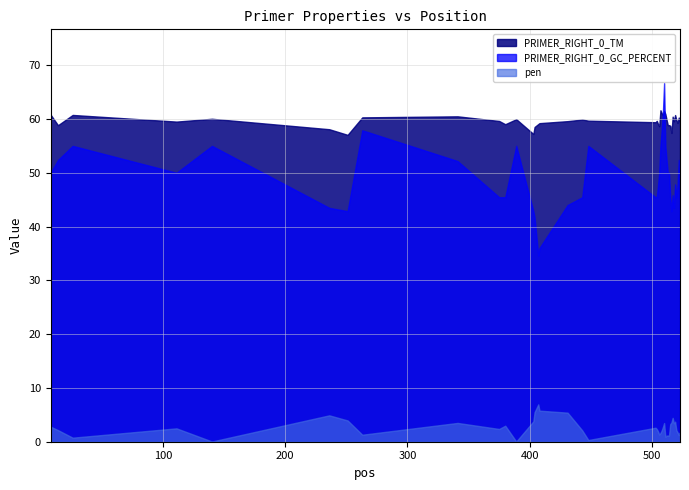

Is it true that pen equals 0.8 at 26?

True